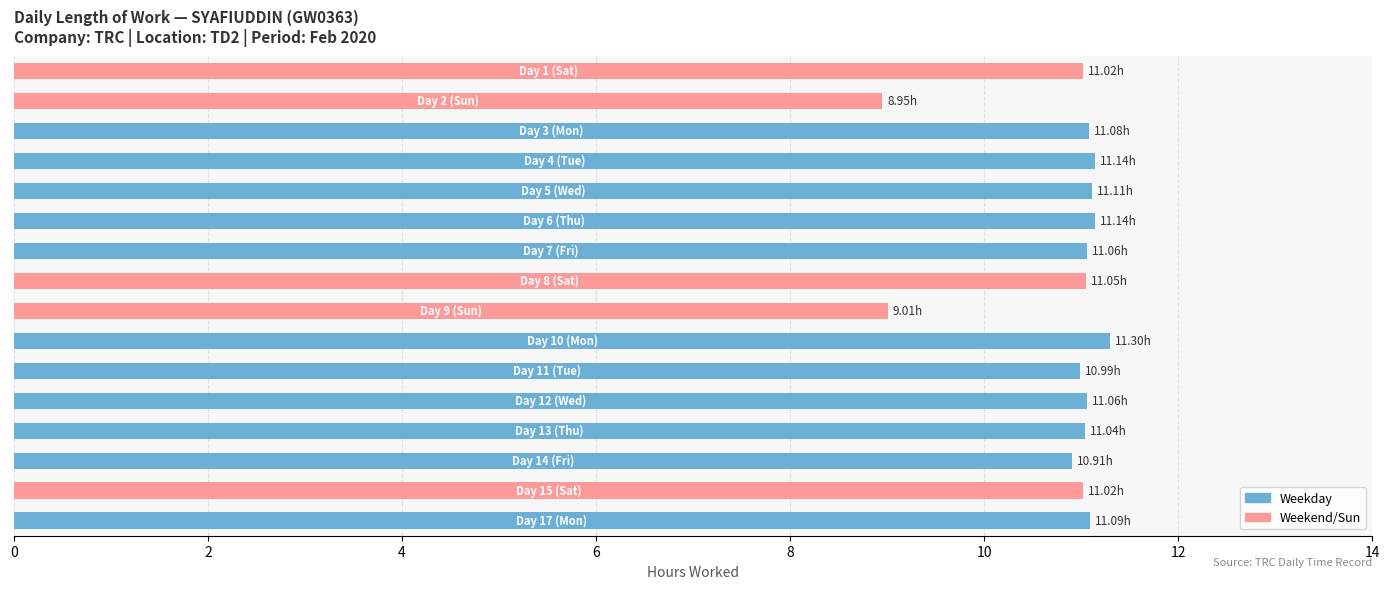

What is the sum of all values?

173.0